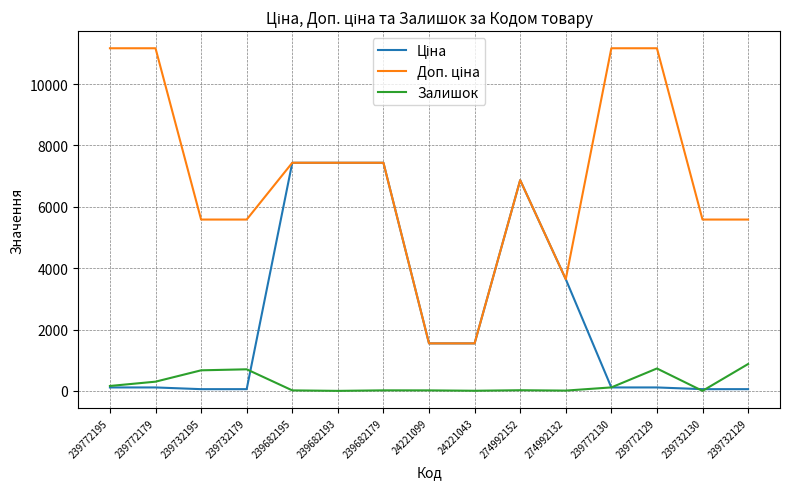

What position from the left is 239772179?

2